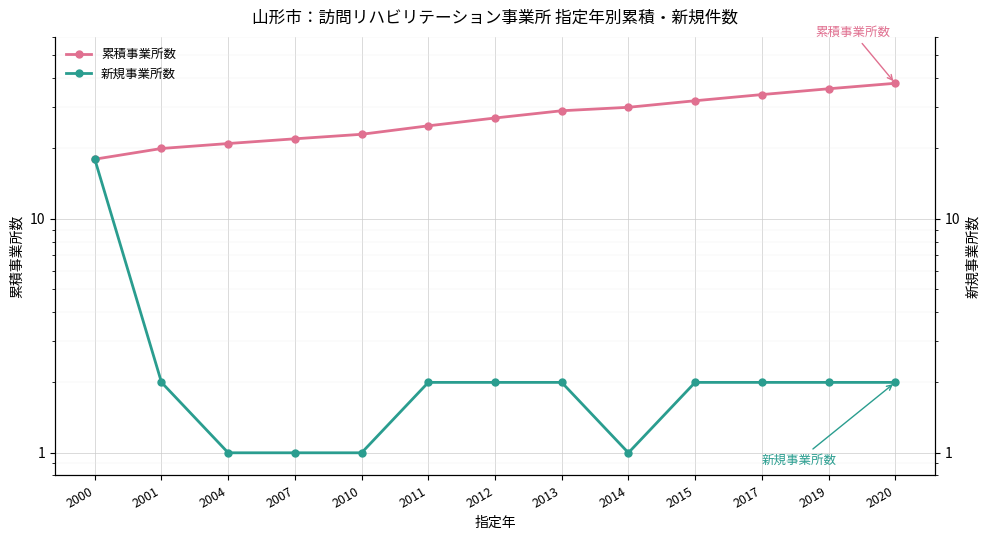

Reading left to right, what are all the values shown in this chart?

累積事業所数: 18	20	21	22	23	25	27	29	30	32	34	36	38
新規事業所数: 18	2	1	1	1	2	2	2	1	2	2	2	2